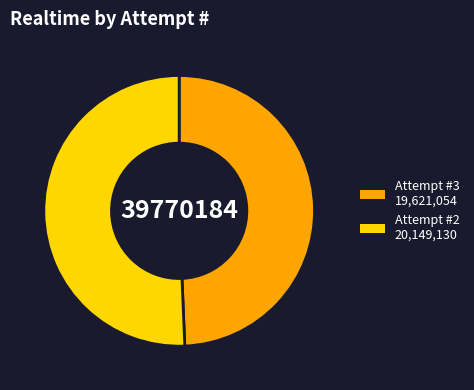

Is there any slice that represents more than half of the pie?

Yes